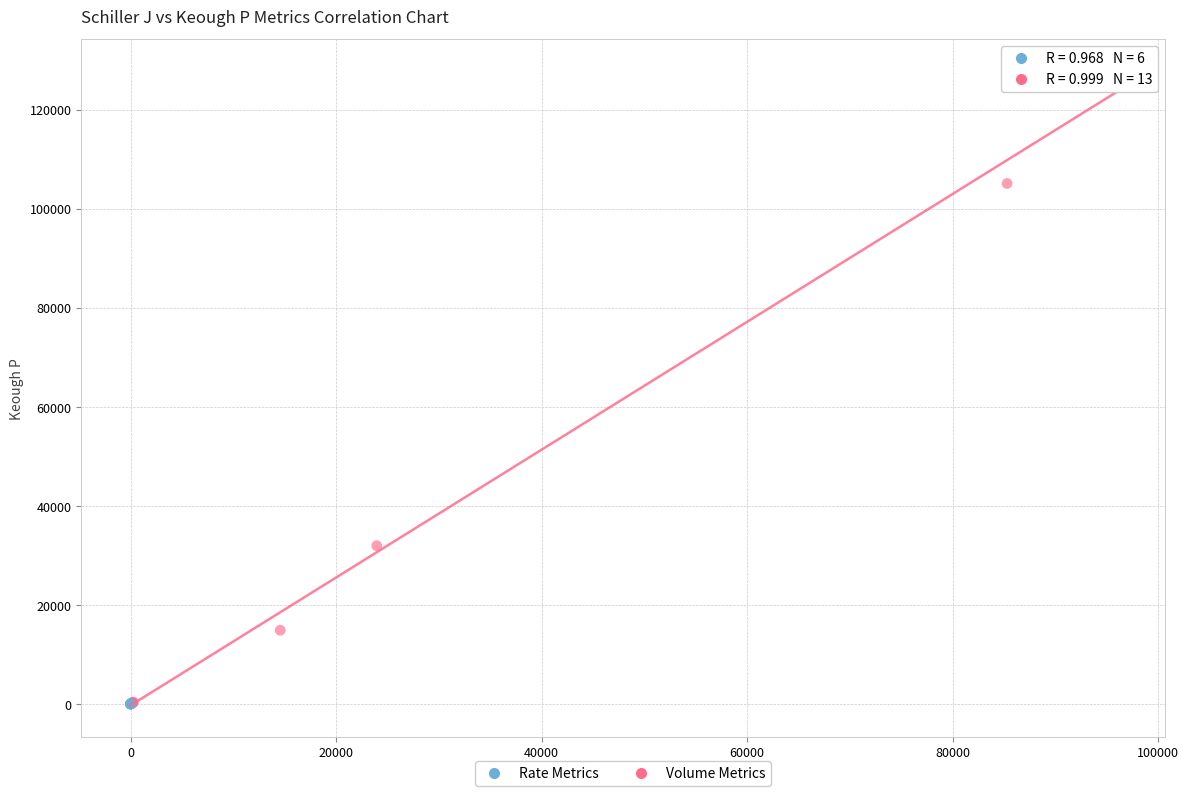

Which series has the largest Y range (max minus min)?

Volume Metrics